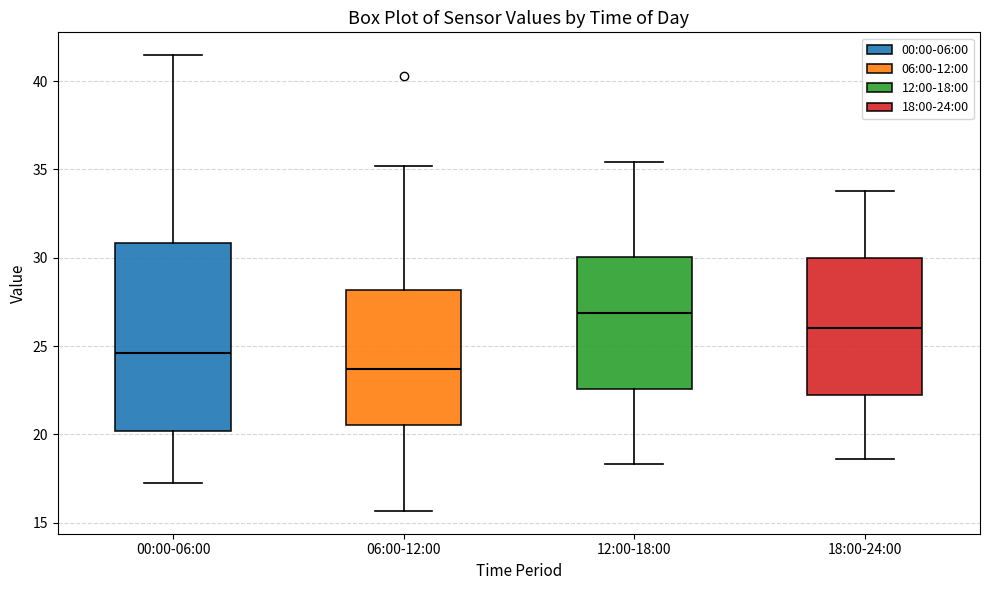

Where does the upper whisker of the box for 12:00-18:00 end on the y-axis? The values are not printed on the chart, so give them approximately, as read against the axis.

35.5